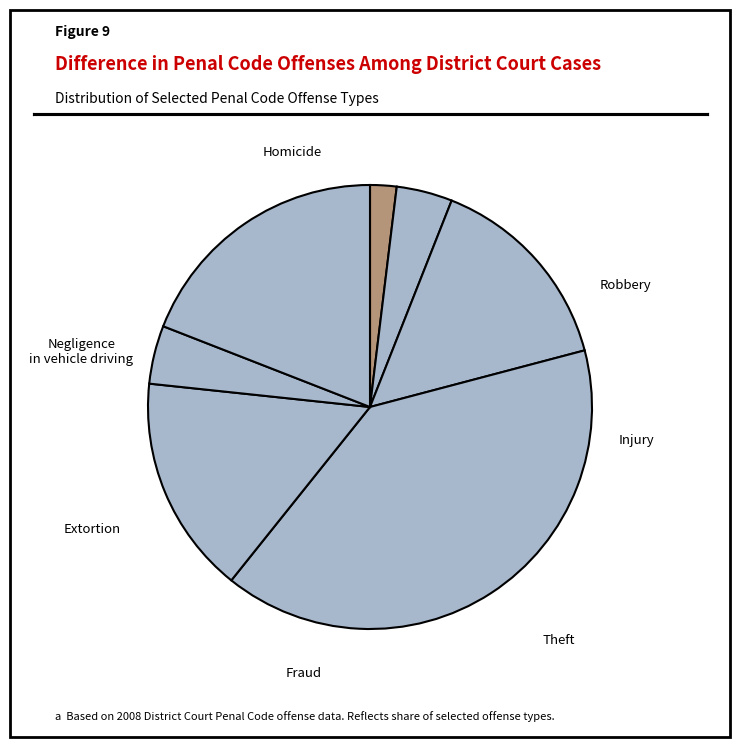

What percentage is the Theft slice, to the nearest percent?

40%